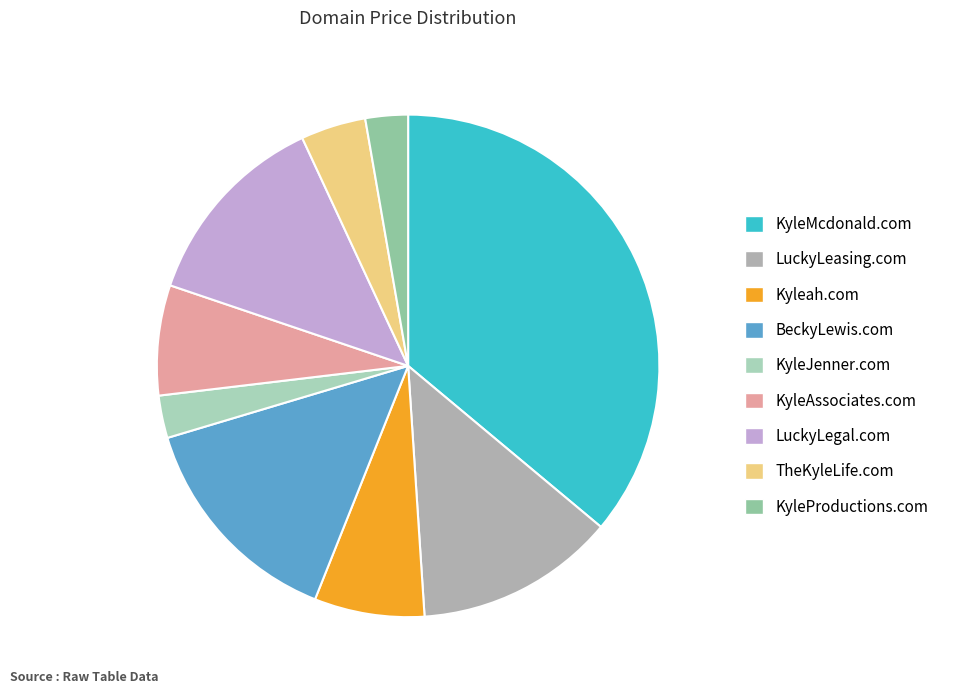

To the nearest percent, what percentage of the pie is KyleProductions.com?

3%